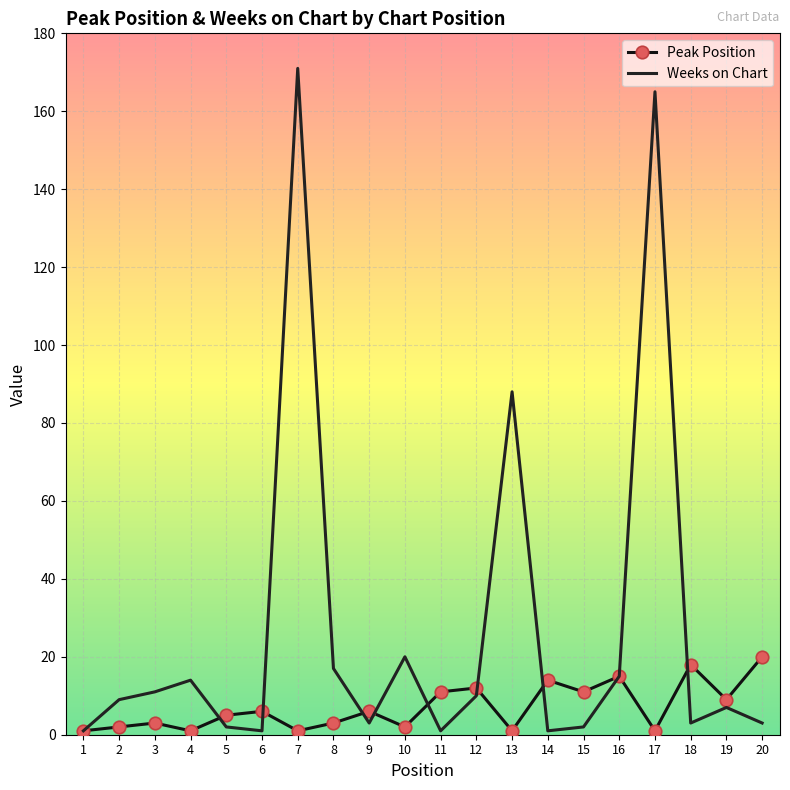

The Peak Position series shows 11 at 15. True or false?

True